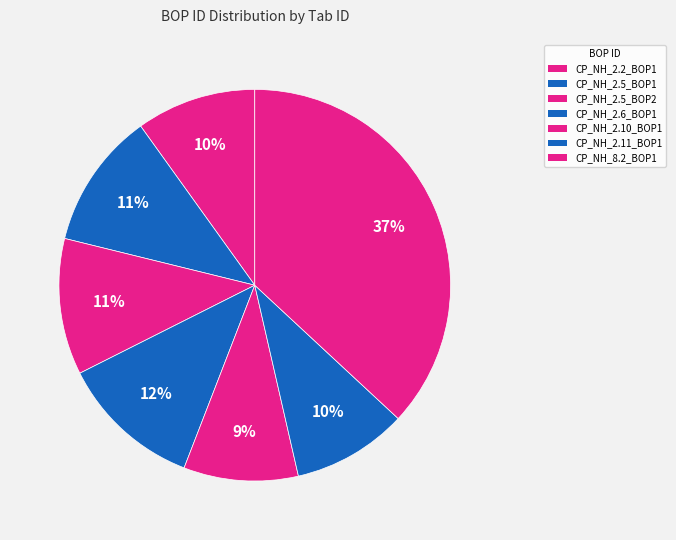

Is there a majority slice in this chart?

No